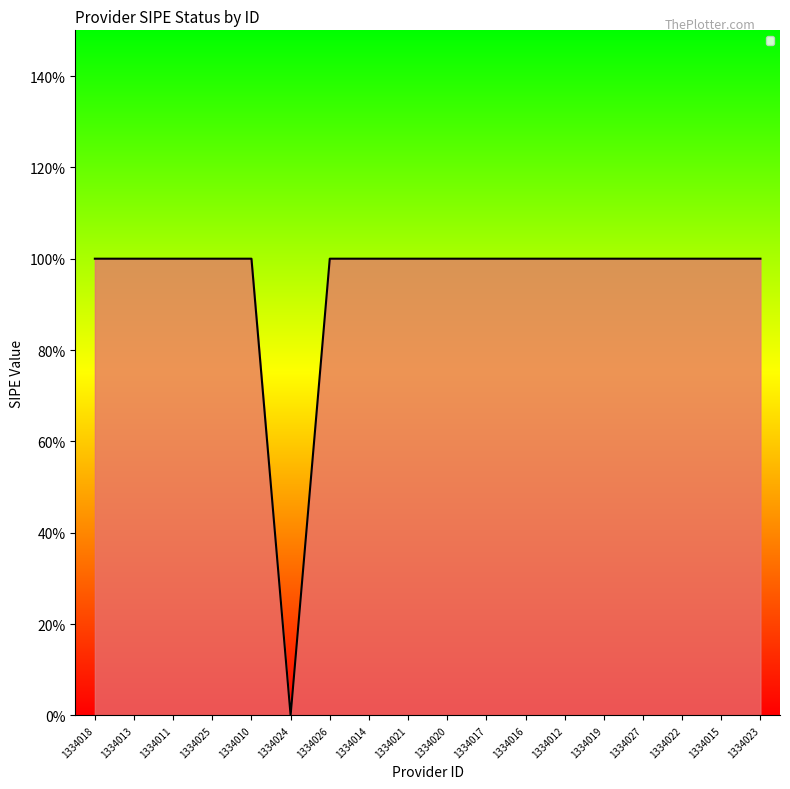

The value at 1334015 is 1. True or false?

False